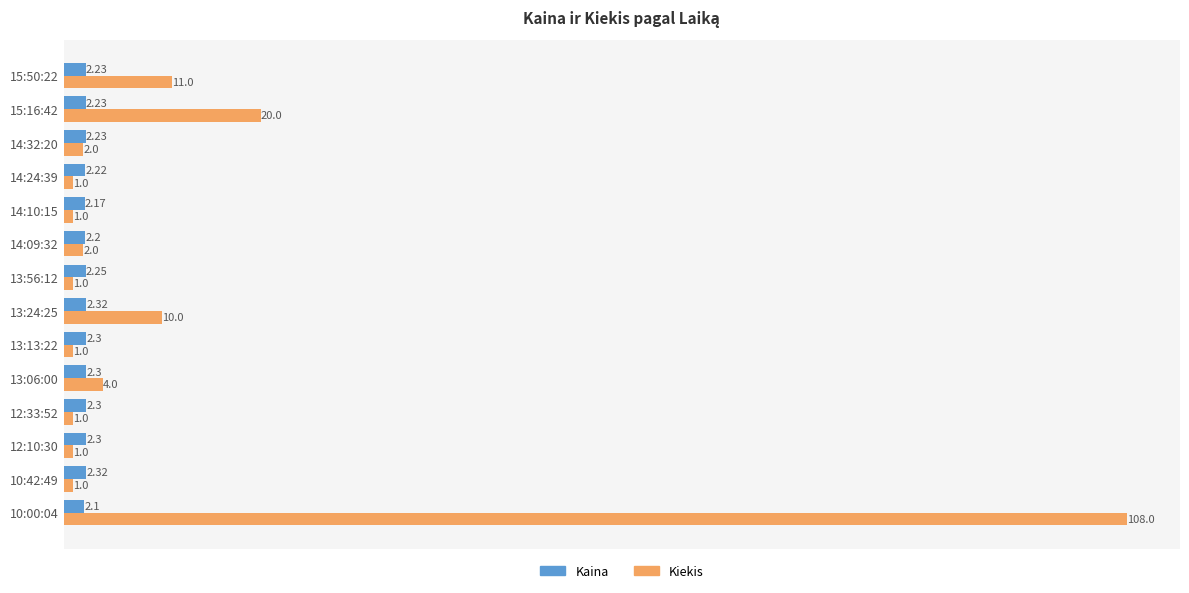

What is the highest value of the Kiekis series?

108.0